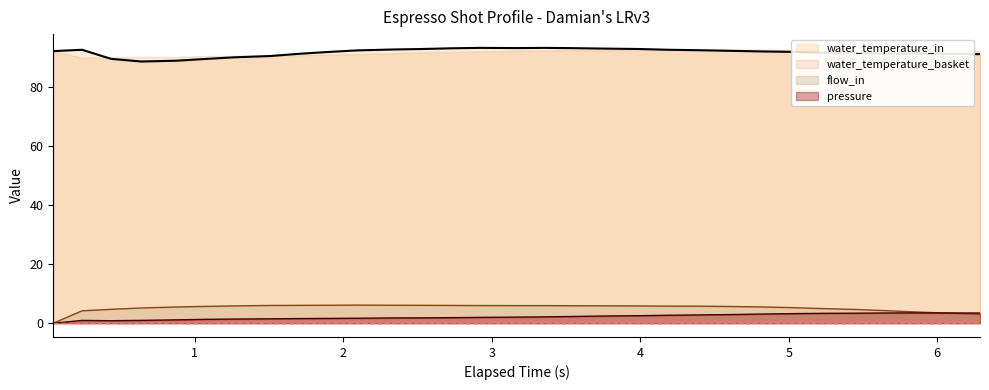

True or false: water_temperature_in and flow_in cross at least once.

False